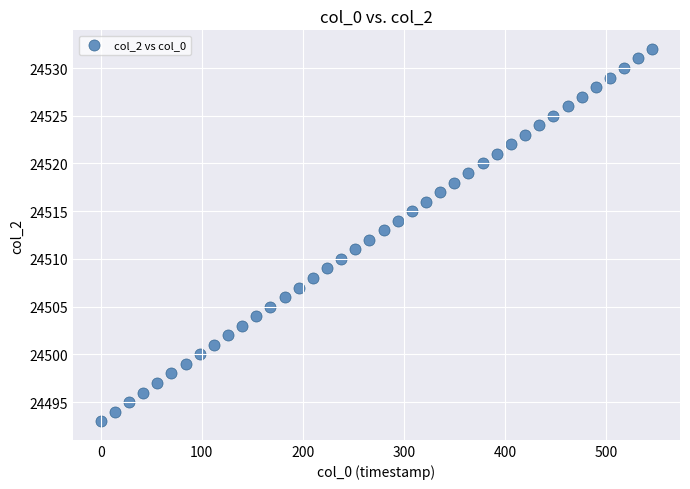

What is the range of Y values (max minus min)?

39